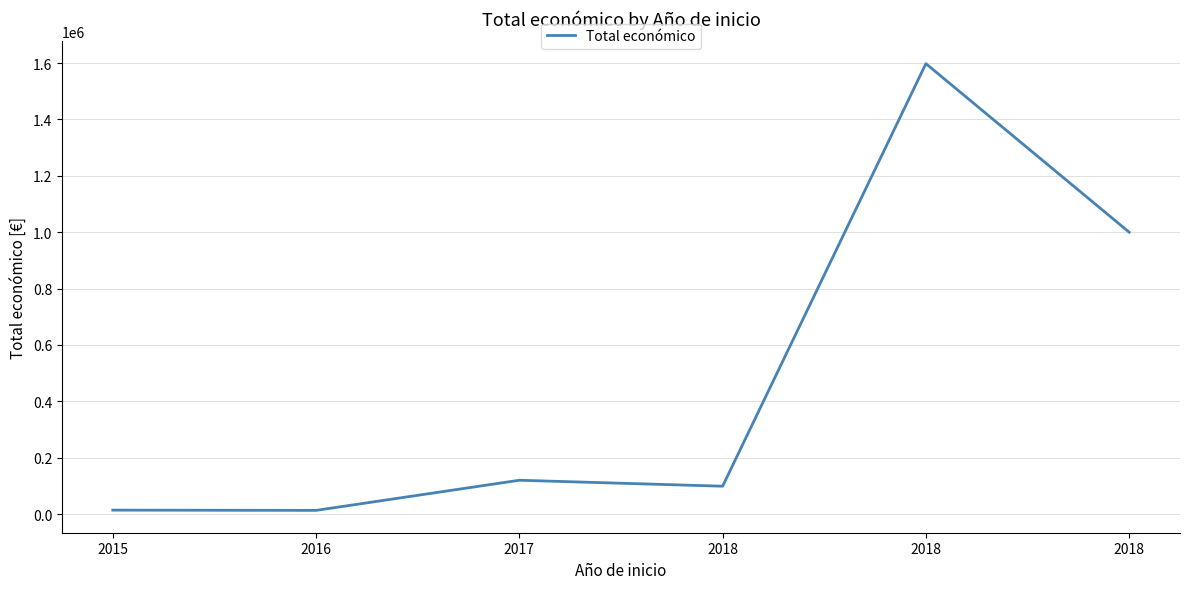

How many points are lower than both their immediate neighbors (excluding endpoints)?

2